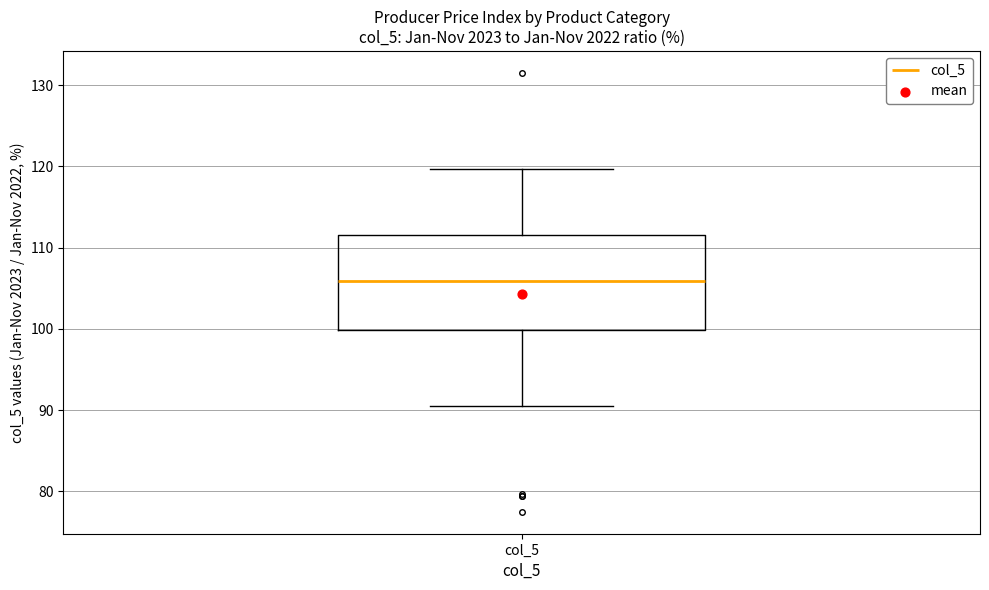

Where is the upper edge of the box for col_5 on the y-axis? The values are not printed on the chart, so give them approximately, as read against the axis.

112